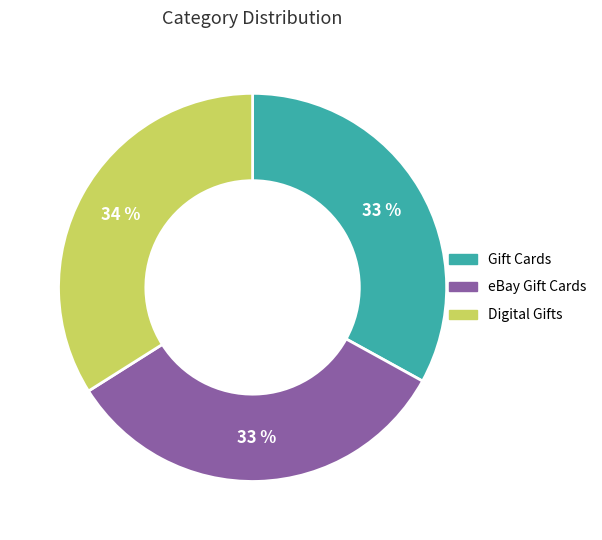

Which slice is the largest?

Digital Gifts